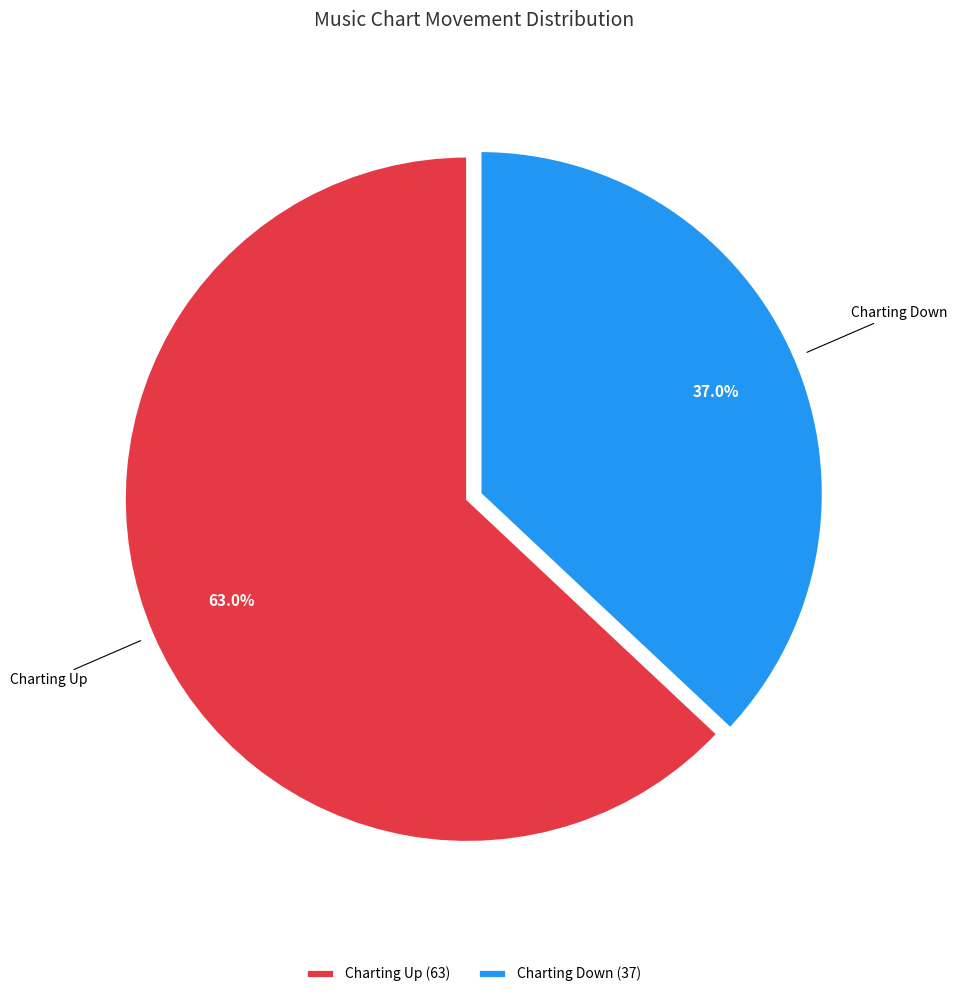

What percentage is NOT represented by Charting Down (37)?

63.0%